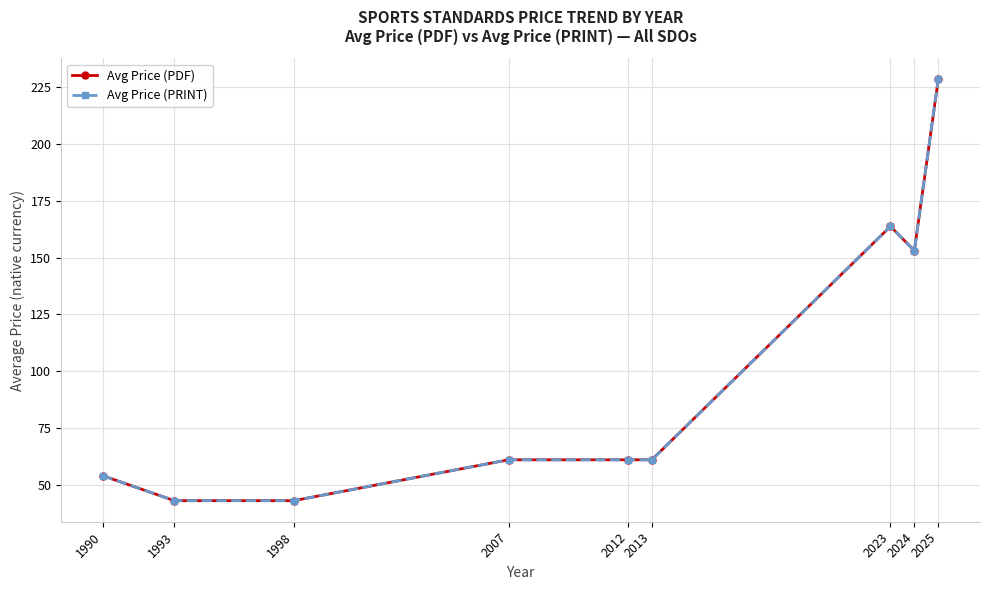

What are all the series names shown in the legend?

Avg Price (PDF), Avg Price (PRINT)